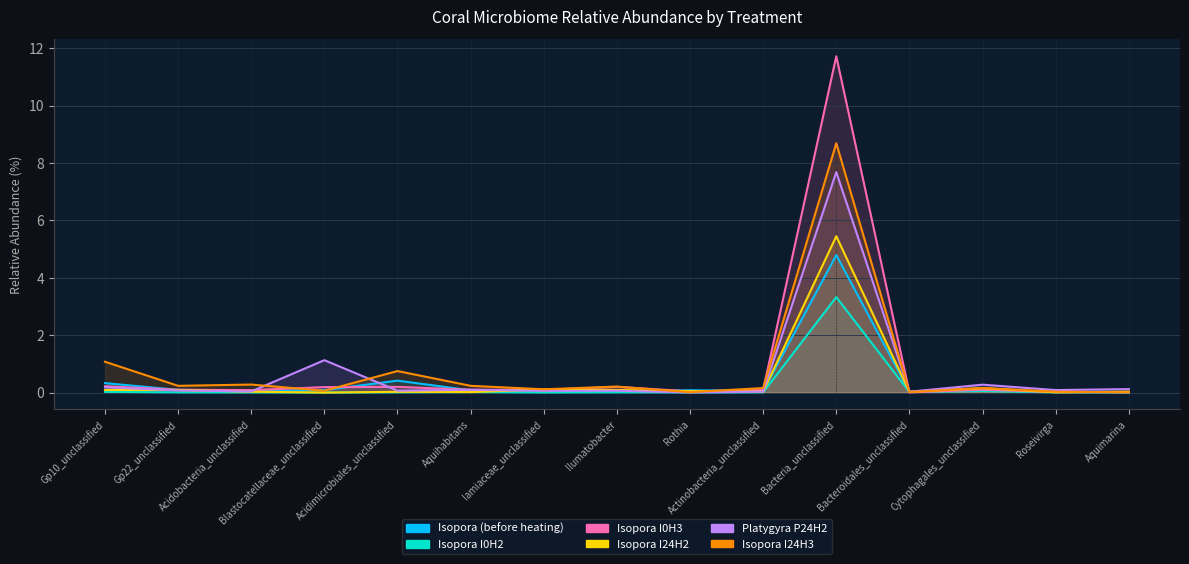

The value of Platygyra P24H2 at Rothia is 0.0. True or false?

False